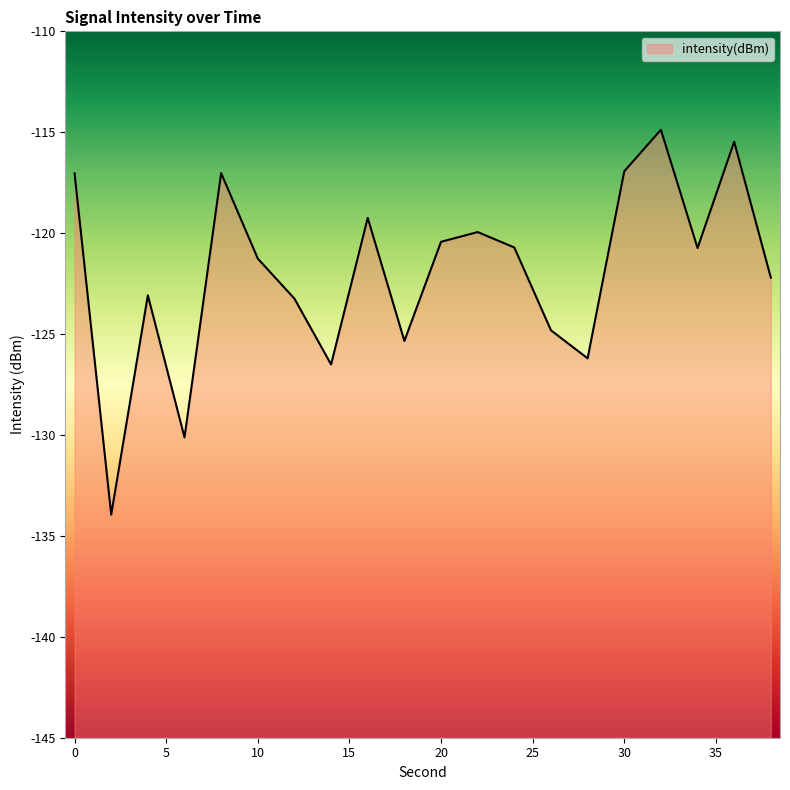

Which category has the highest value across all series?

32